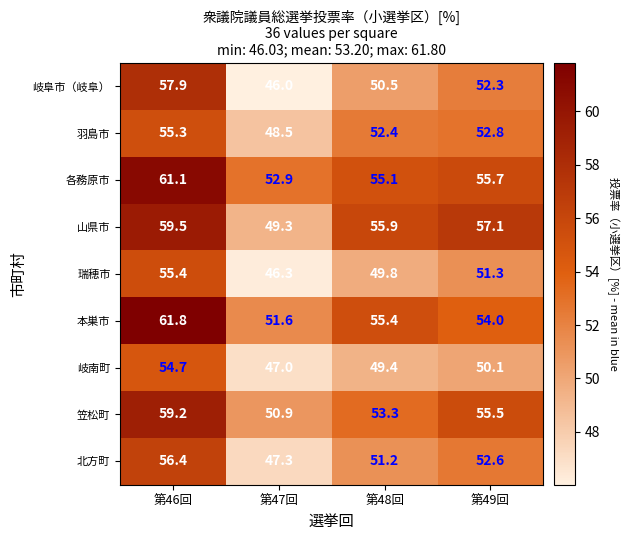

At which category is the sum across all series the highest?

第46回